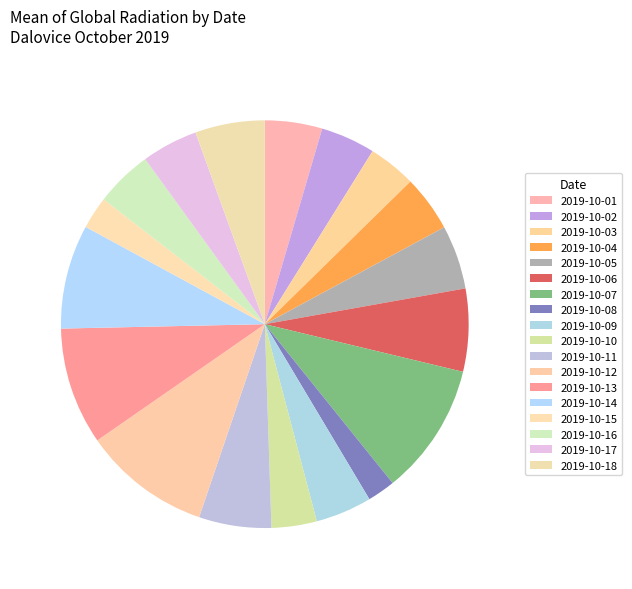

The 2019-10-10 slice represents 17% of the pie. True or false?

False